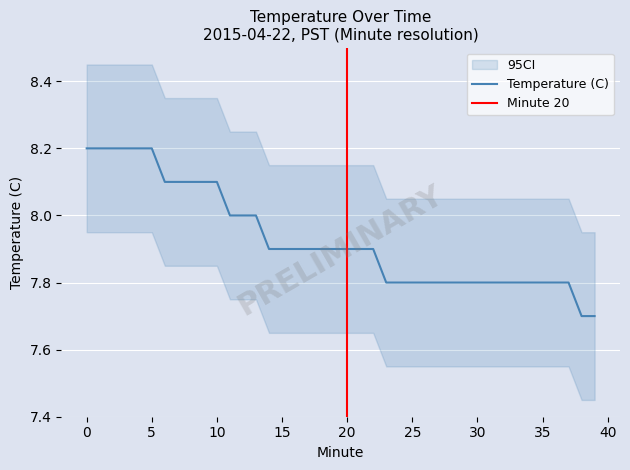

Which has a higher value, 4 or 9?

4